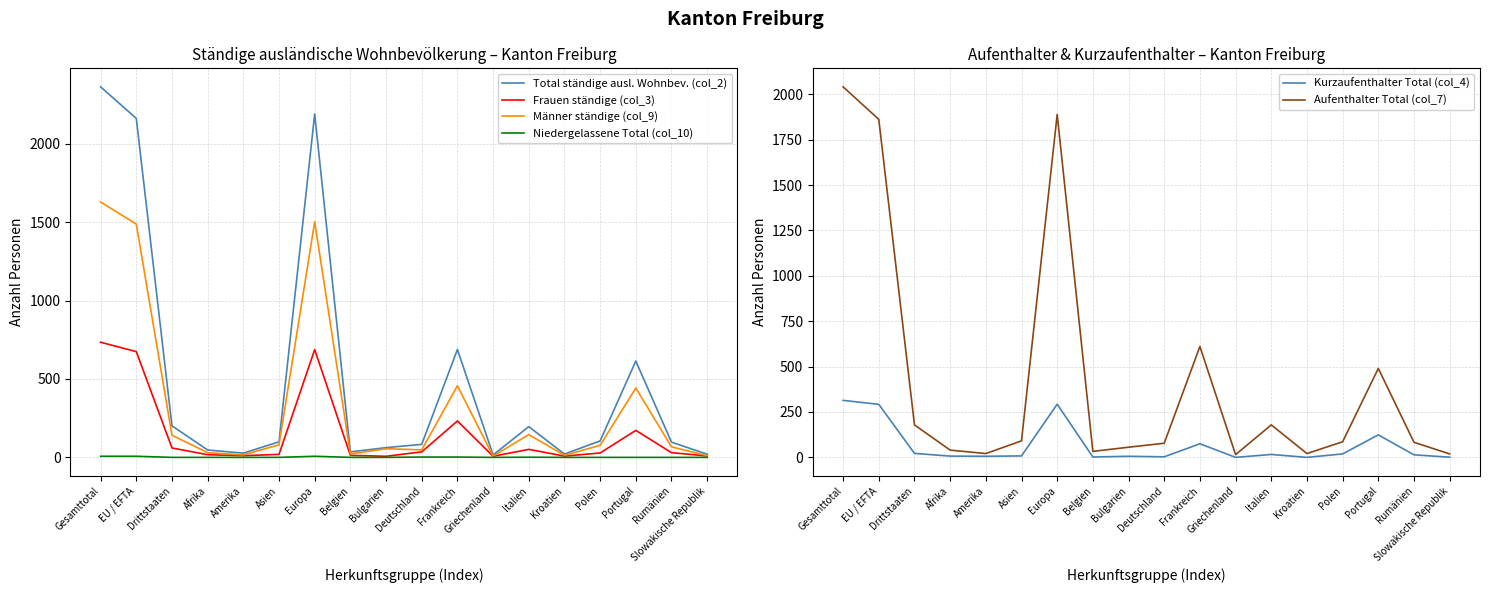

Reading right to left, list all the values displayed in this chart.

Total ständige ausl. Wohnbev. (col_2): 20	97	614	105	21	196	15	688	83	62	35	2189	99	27	47	201	2161	2362
Frauen ständige (col_3): 9	30	172	28	8	51	7	232	35	7	13	687	19	11	17	60	674	734
Männer ständige (col_9): 11	67	442	77	13	145	8	456	48	55	22	1502	80	16	30	141	1487	1628
Niedergelassene Total (col_10): 0	0	0	0	0	1	0	2	2	0	0	7	0	0	0	0	7	7
Kurzaufenthalter Total (col_4): 1	14	124	19	0	16	0	75	3	6	2	293	8	6	7	22	292	314
Aufenthalter Total (col_7): 19	83	490	86	21	179	15	611	78	56	33	1889	91	21	40	179	1862	2041